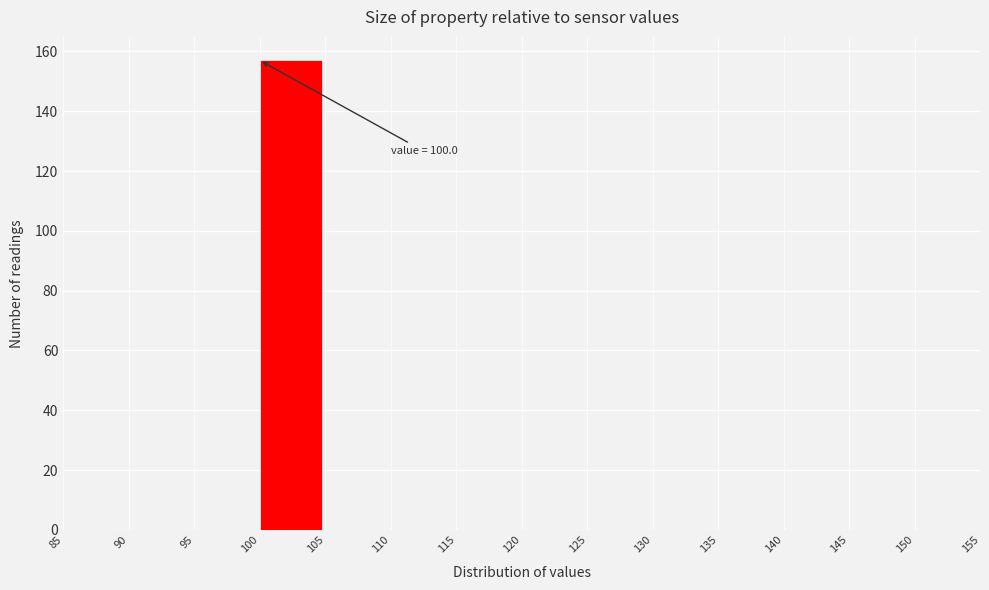

Which range on the x-axis has the tallest bar?

100 to 105